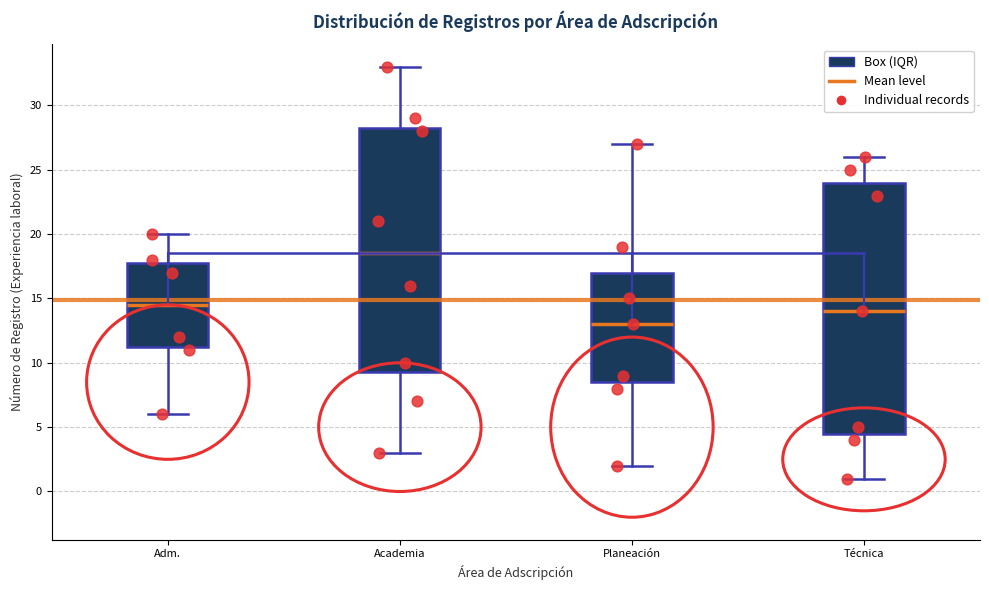

Where does the median line of the box for Planeación sit on the y-axis? The values are not printed on the chart, so give them approximately, as read against the axis.

13.0